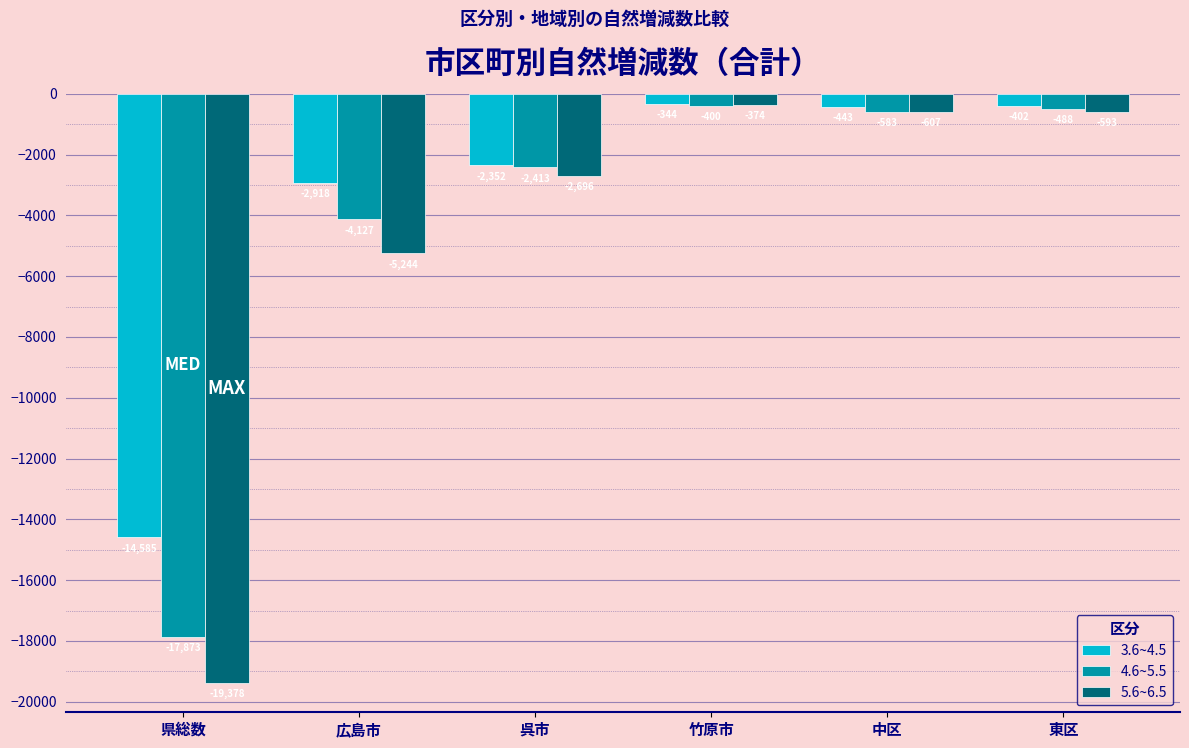

Rank the series at 中区 from highest to lowest value.

3.6~4.5, 4.6~5.5, 5.6~6.5